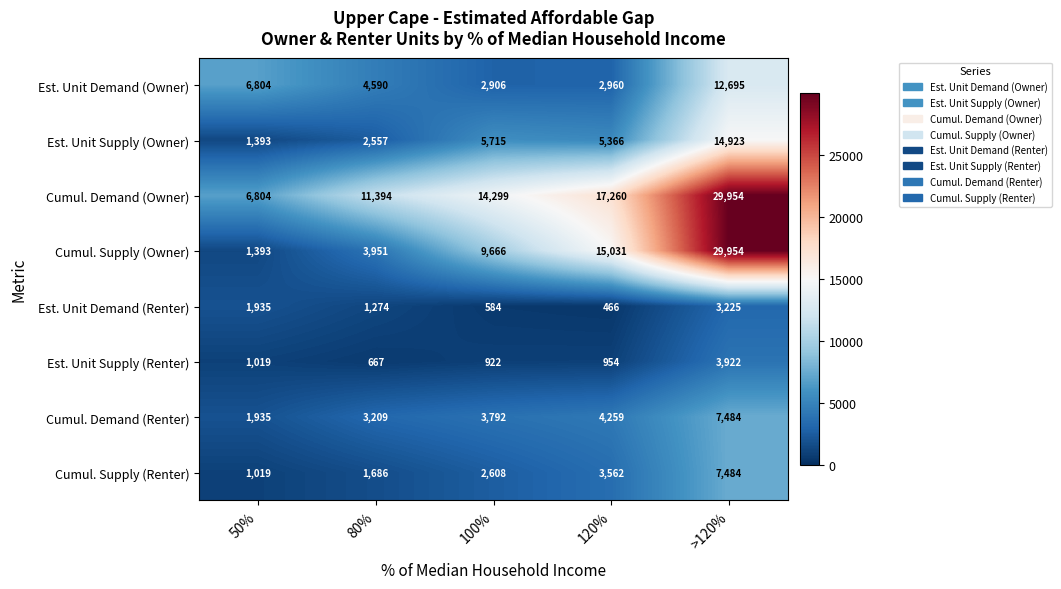

Which series changed the most between 80% and 100%?

Cumul. Supply (Owner)